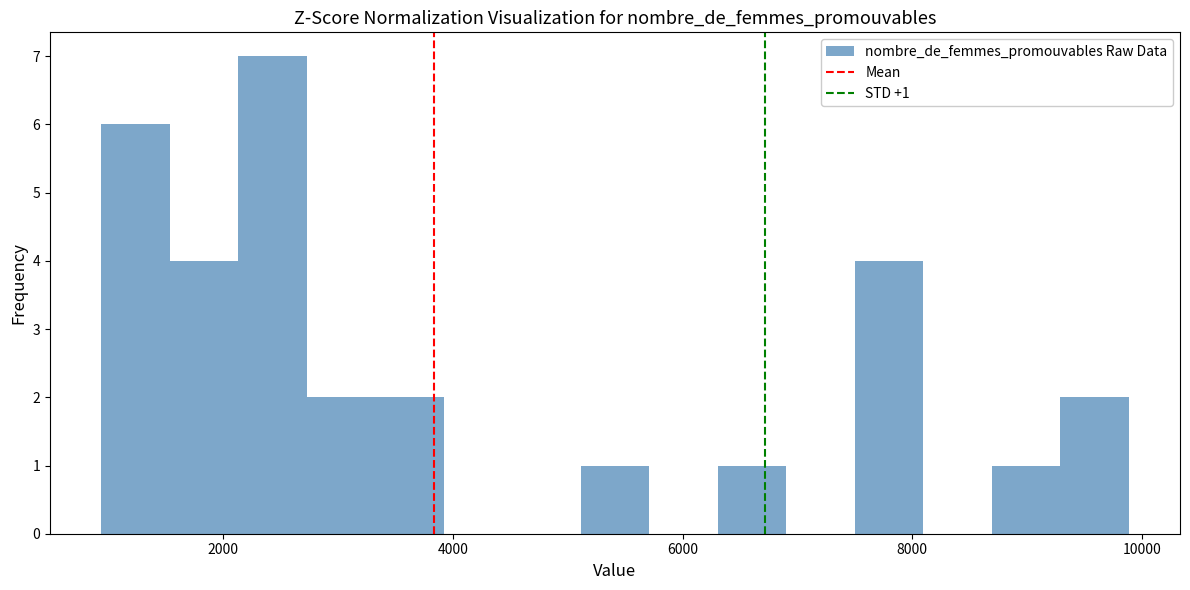

Read against the x-axis, roughly where is the centre of the tallest bar?

2400